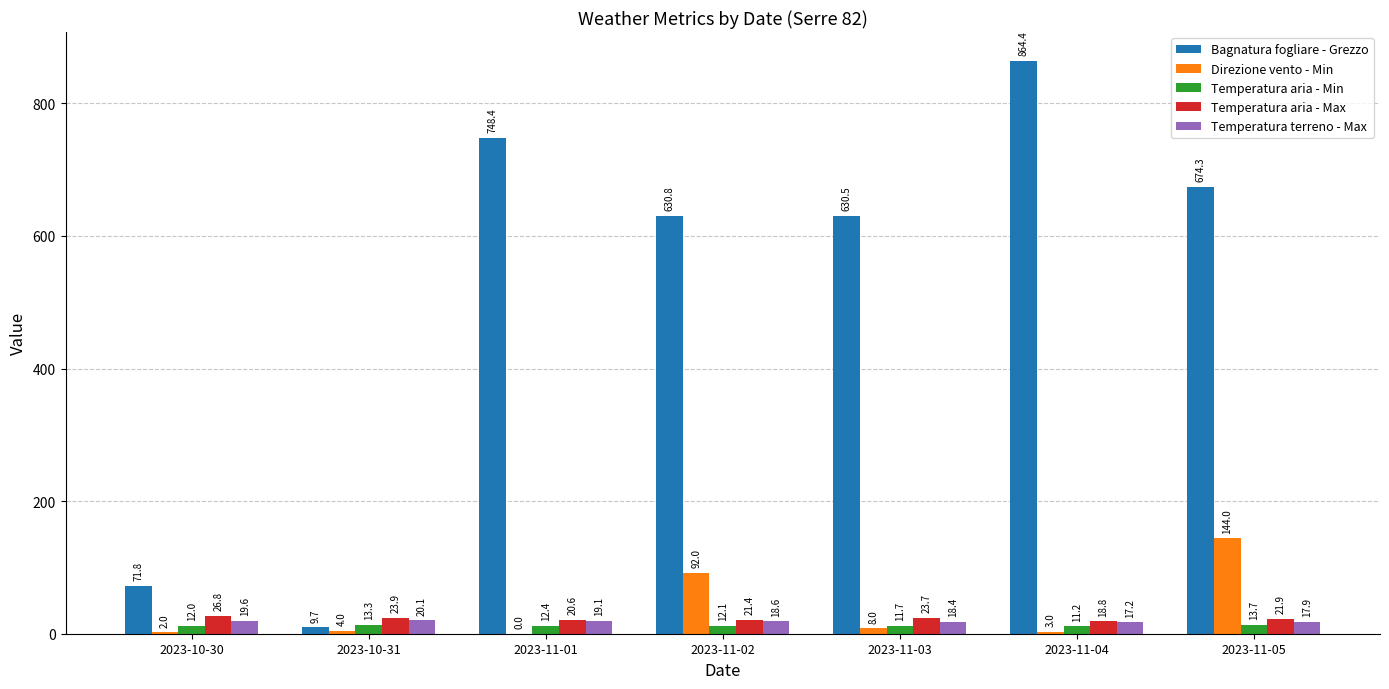

Which series changed the most between 2023-10-30 and 2023-11-01?

Bagnatura fogliare - Grezzo